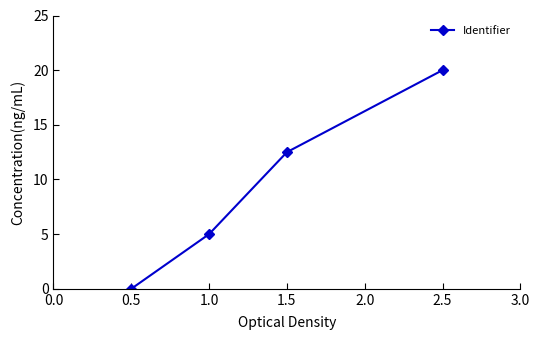

What is the average value?

9.4